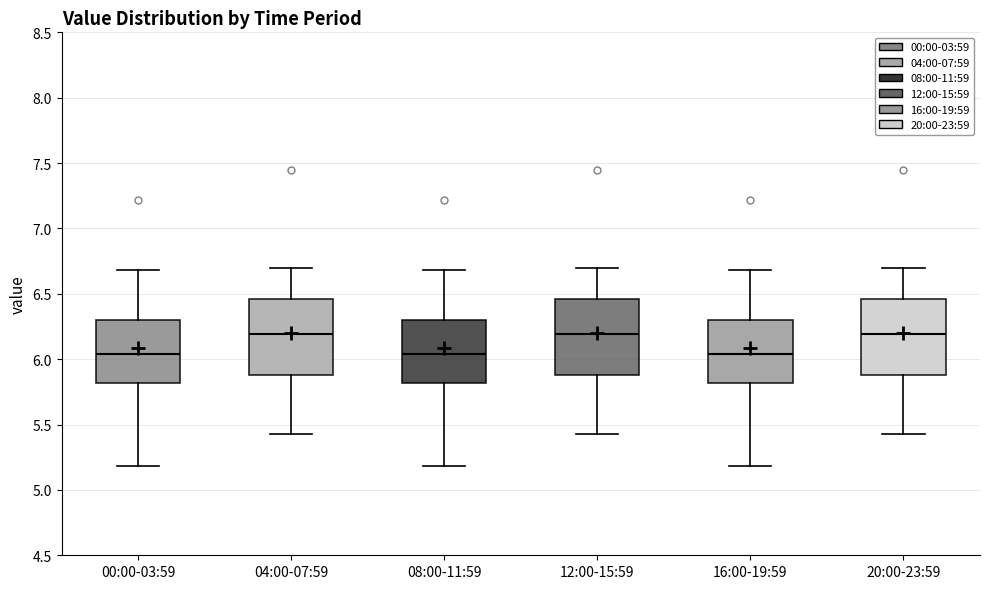

Where does the lower whisker of the box for 08:00-11:59 end on the y-axis? The values are not printed on the chart, so give them approximately, as read against the axis.

5.20